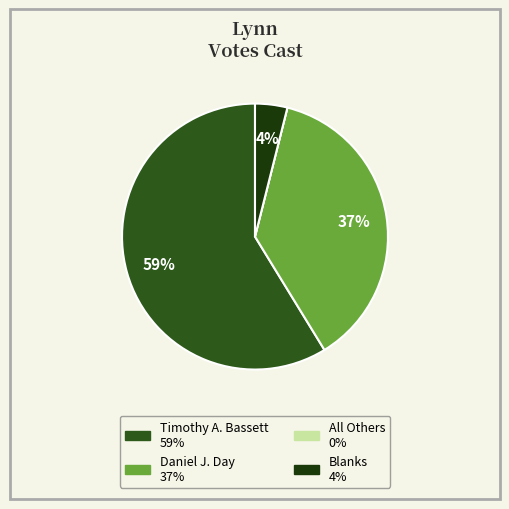

What percentage is the Daniel J. Day slice, to the nearest percent?

37%